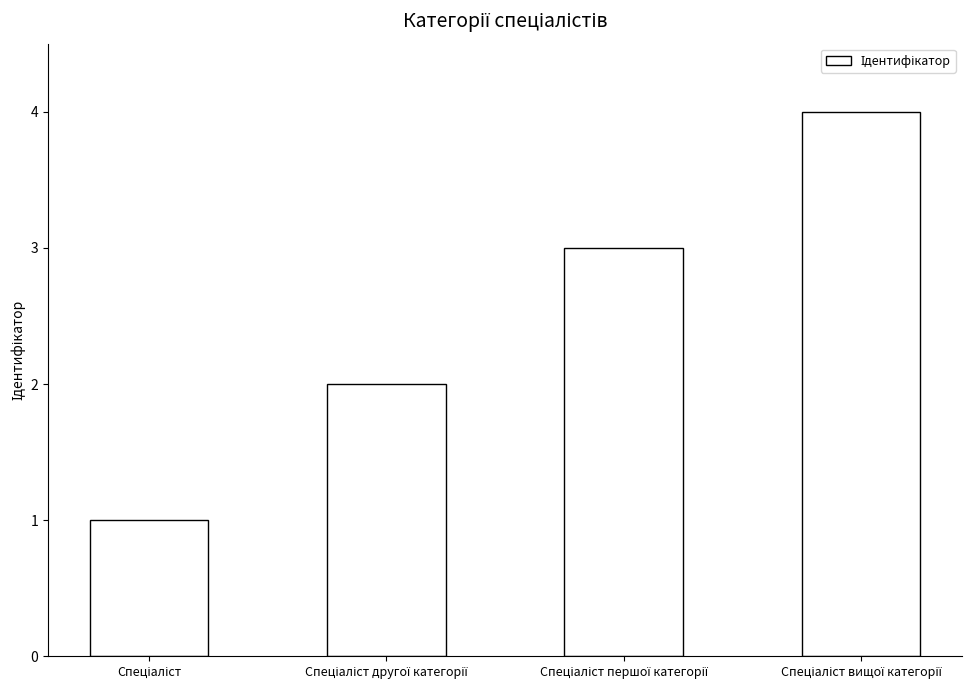

What is the maximum value shown in the chart?

4